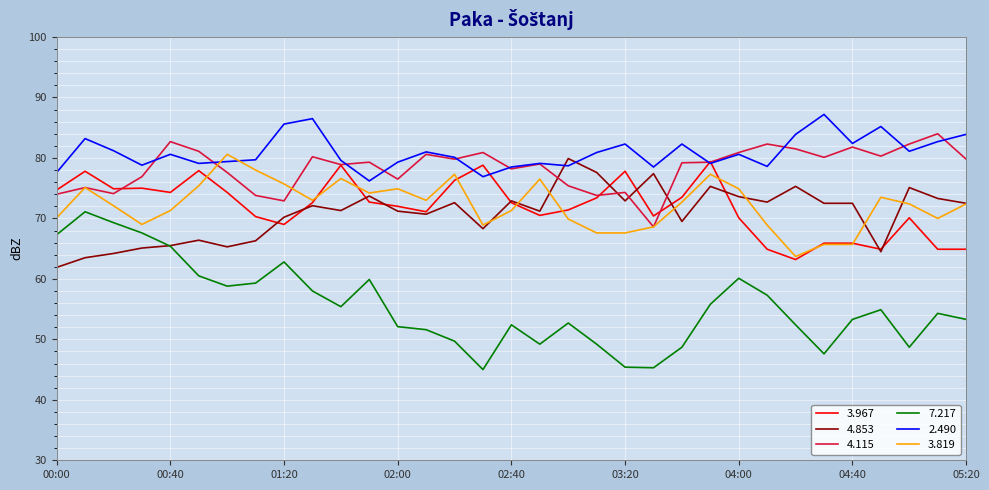

True or false: 2.490 and 7.217 cross at least once.

False